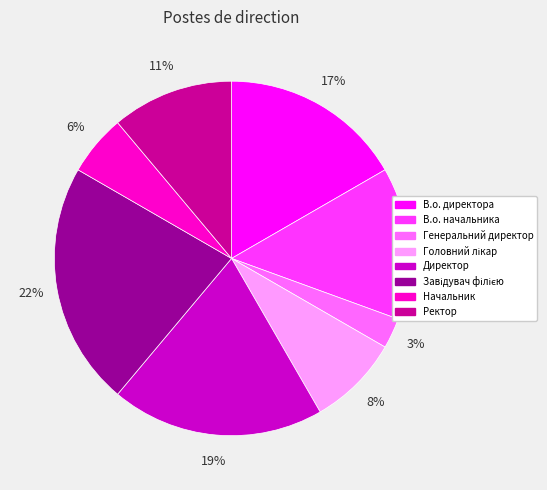

The В.о. начальника slice represents 14% of the pie. True or false?

True